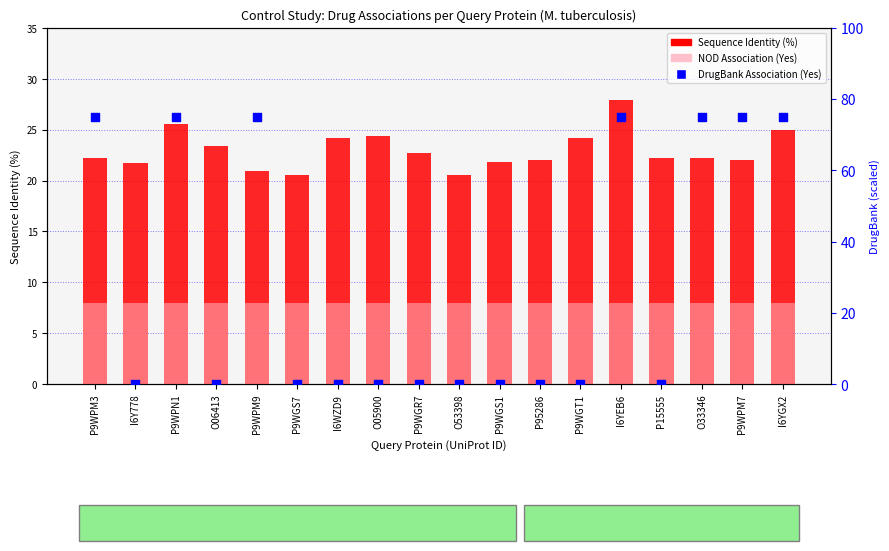

What are all the series names shown in the legend?

Sequence Identity (%), NOD Association, DrugBank Association